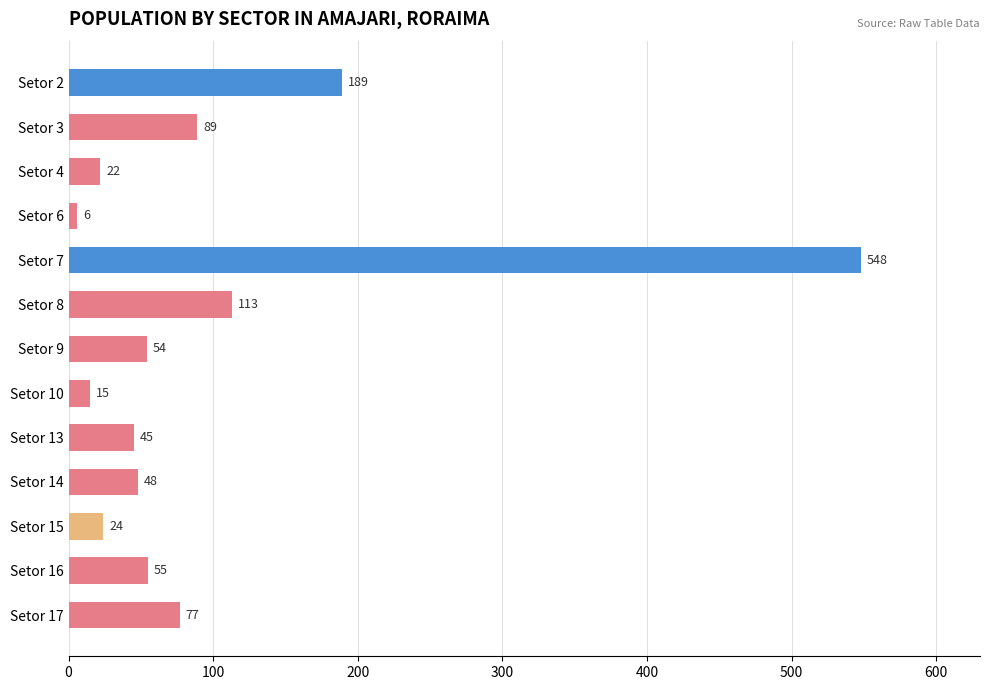

What is the value of the 5th bar from the top?

548